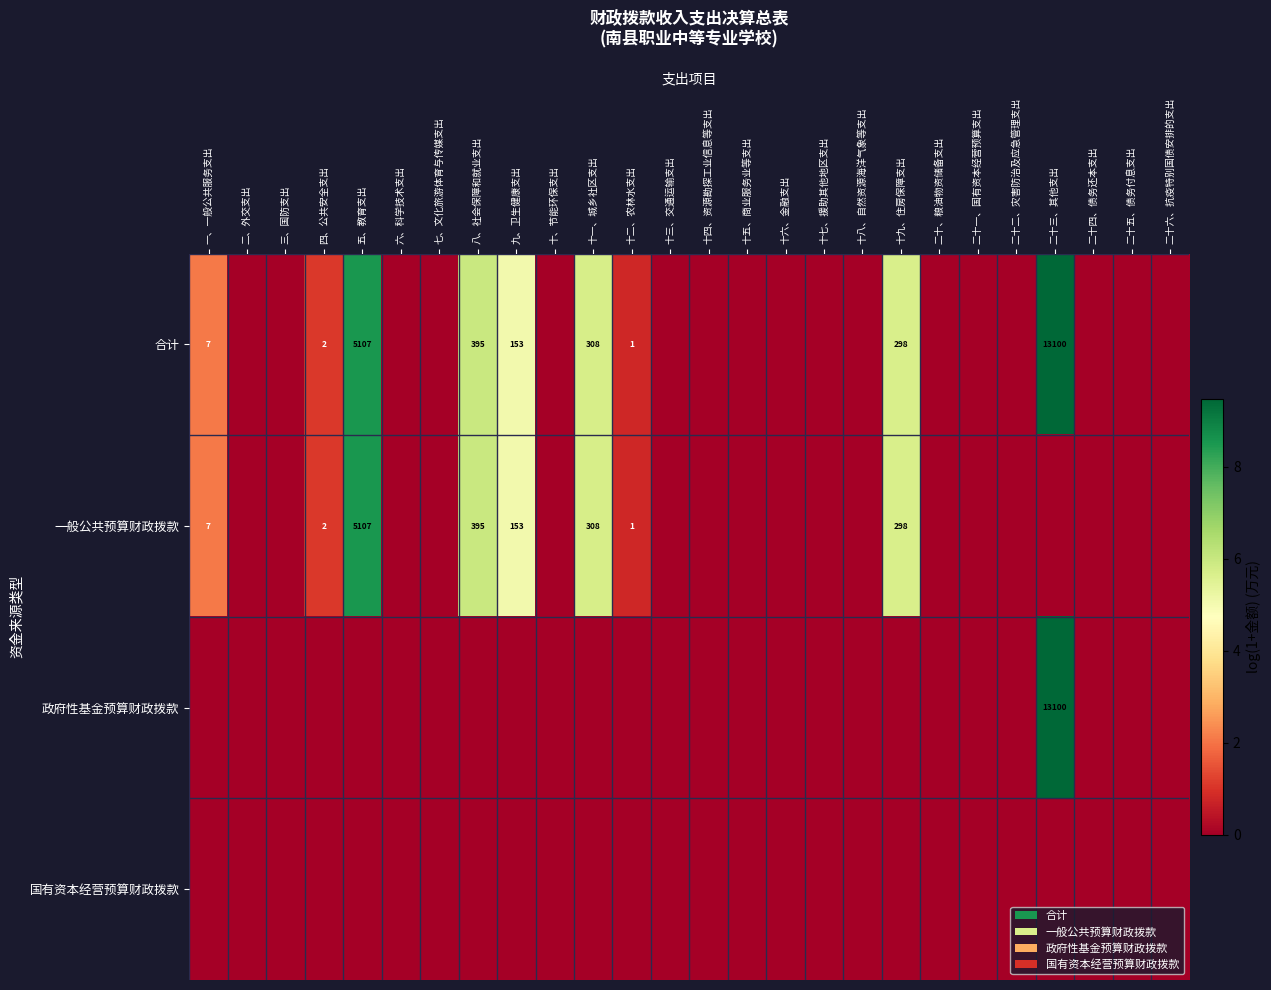

True or false: 一般公共预算财政拨款 has a value of 298 at 十九、住房保障支出.

True